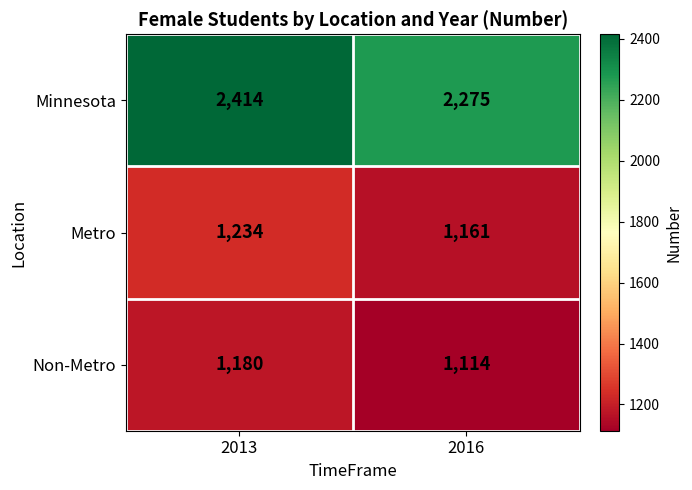

At which category is the sum across all series the highest?

2013